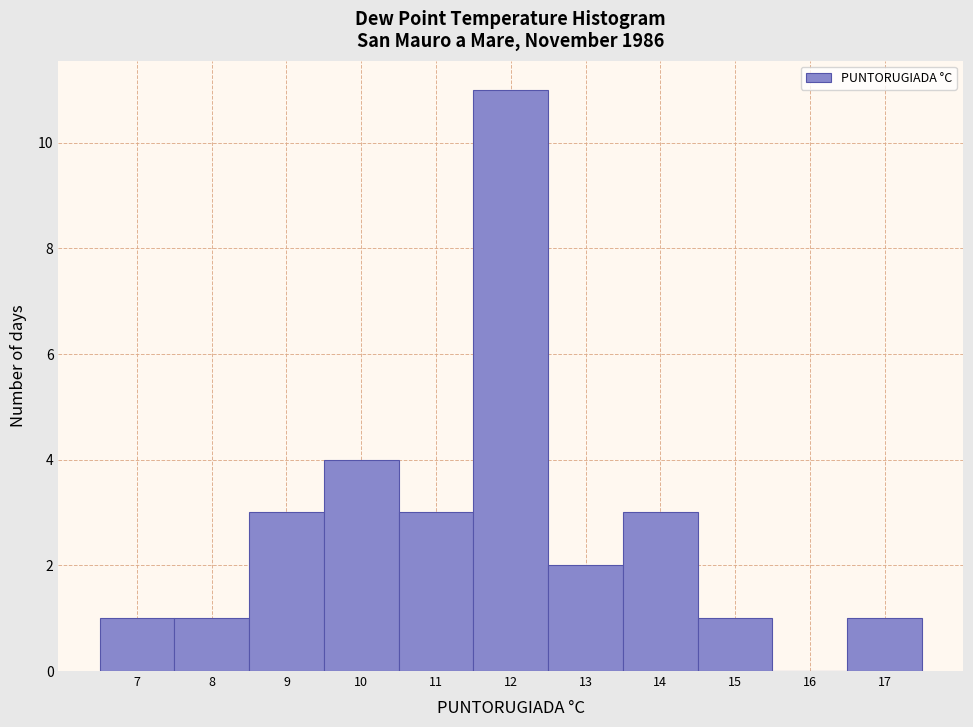

How tall is the bar that spans 12.5 to 13.5 on the x-axis? The values are not printed on the chart, so give them approximately, as read against the axis.

2